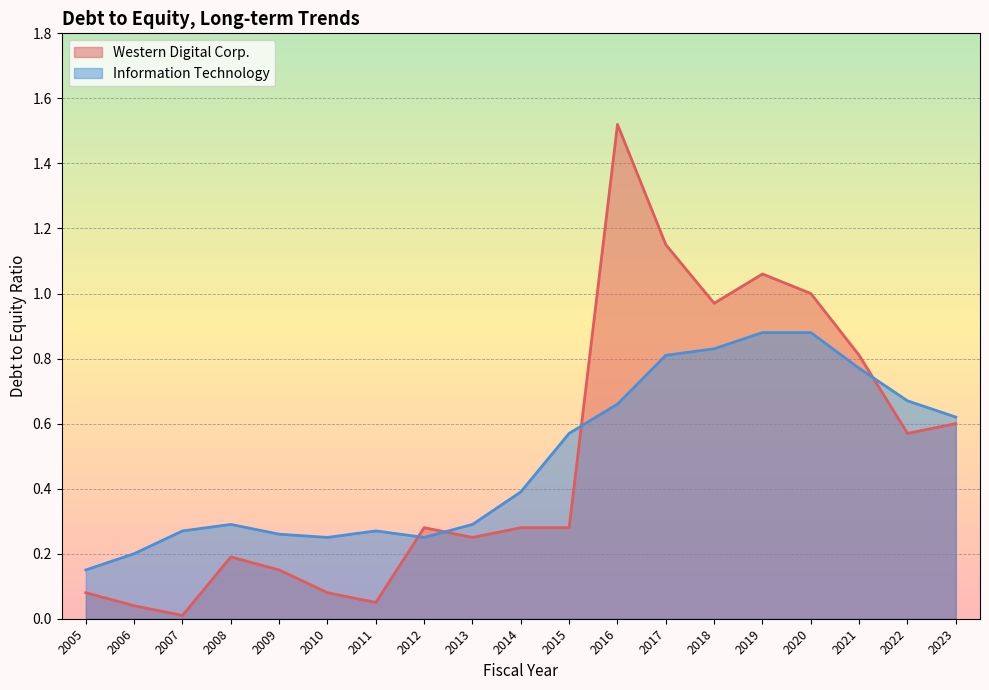

Between 2016 and 2020, which series saw the biggest shift?

Western Digital Corp.